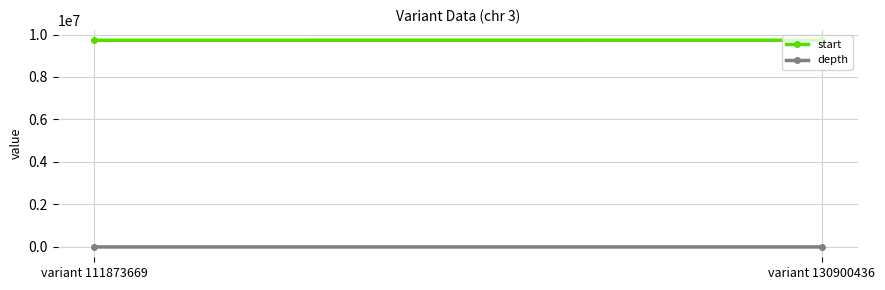

What is the spread (max minus min) of values at variant 130900436?

9730245